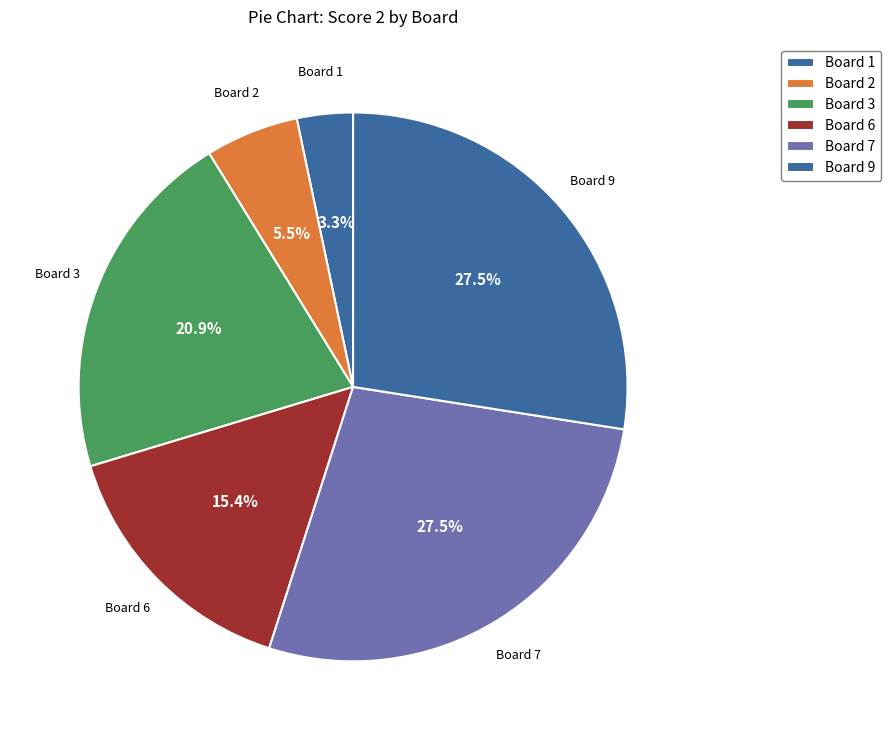

What is the largest slice in the pie chart?

7